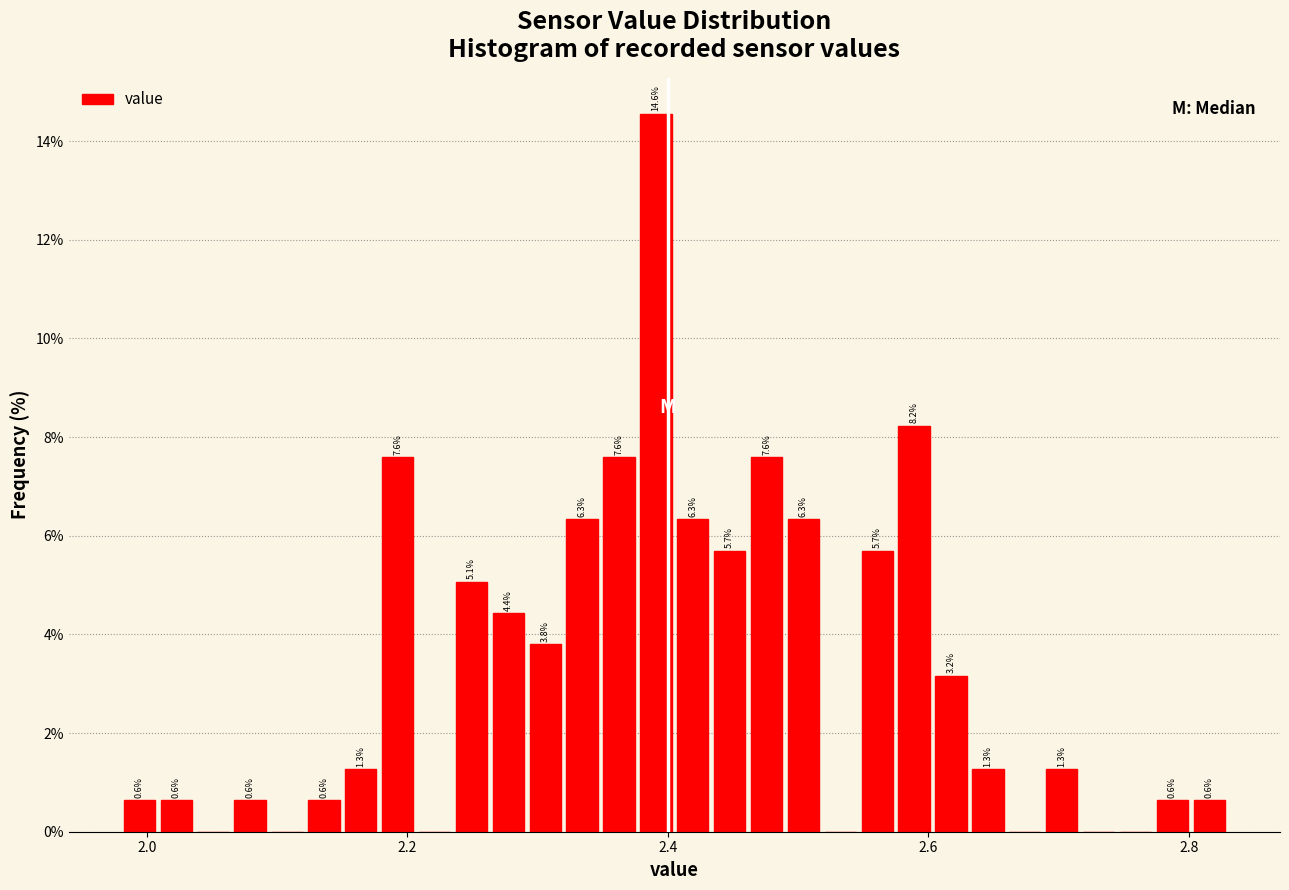

Around what value on the x-axis is the tallest bar? Give the approximate position of its centre, as read against the axis.

2.40